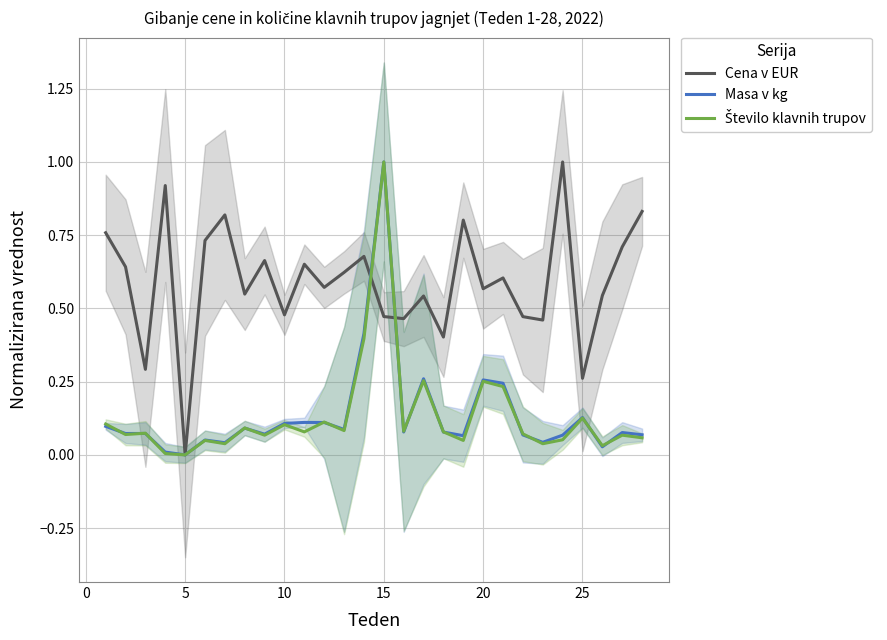

Is the value of Število klavnih trupov at 15 greater than the value of Cena v EUR at 10?

No